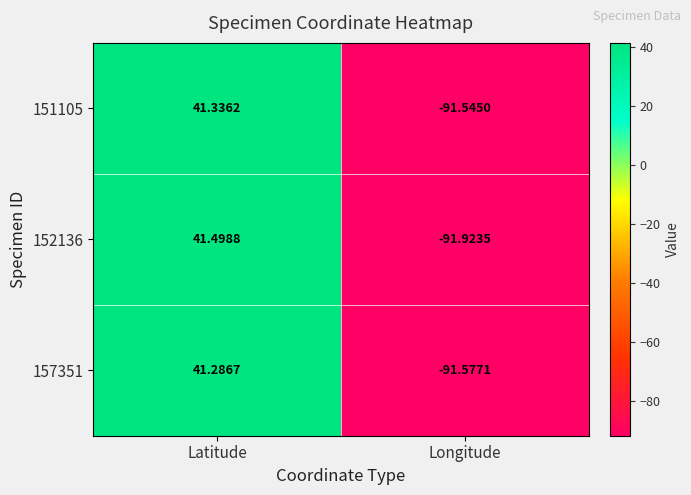

How many categories are shown in the chart?

2